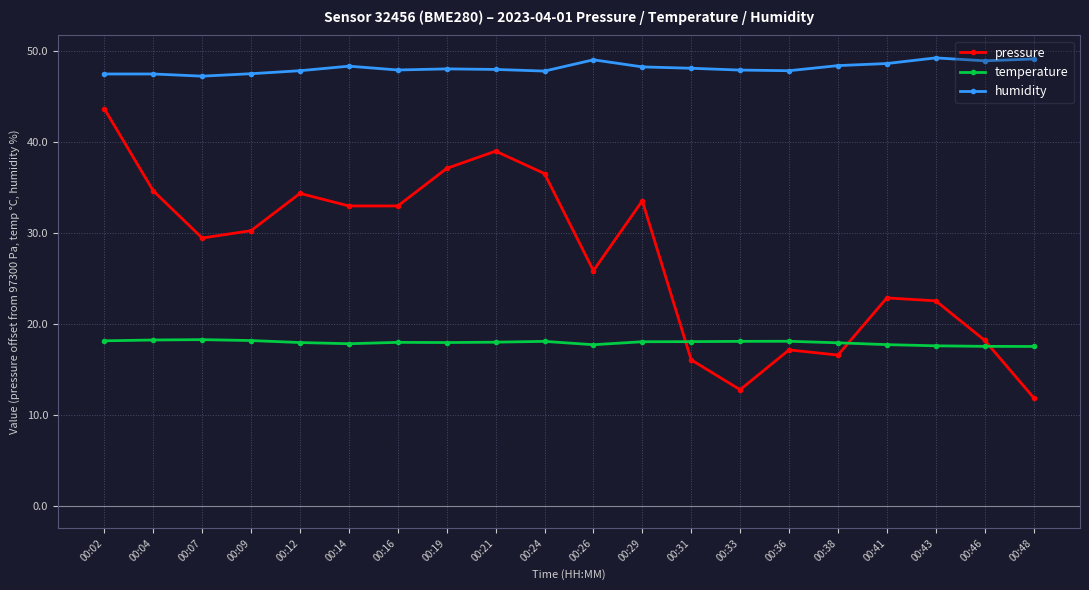

Is the value of humidity at 00:12 greater than the value of temperature at 00:12?

Yes